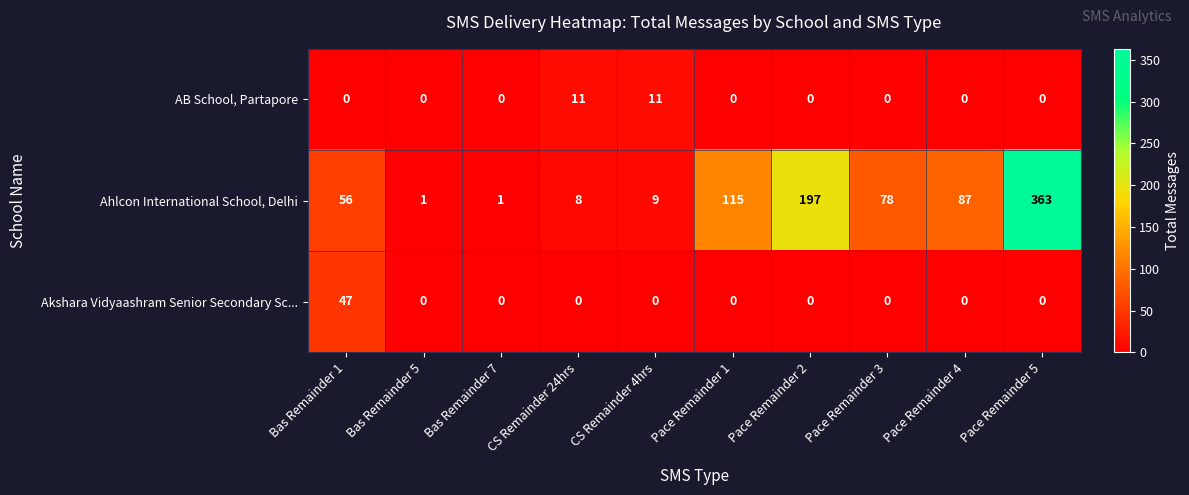

Which series has the widest spread of values?

Ahlcon International School, Delhi